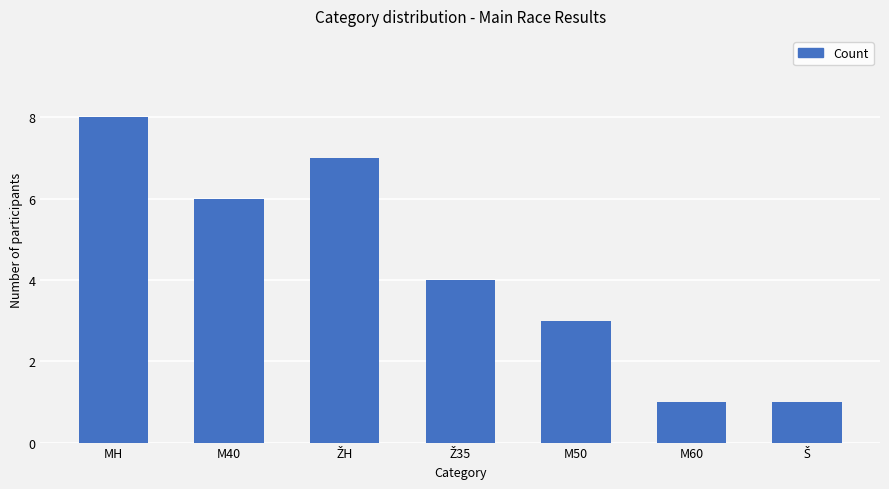

The value at M50 is 5. True or false?

False